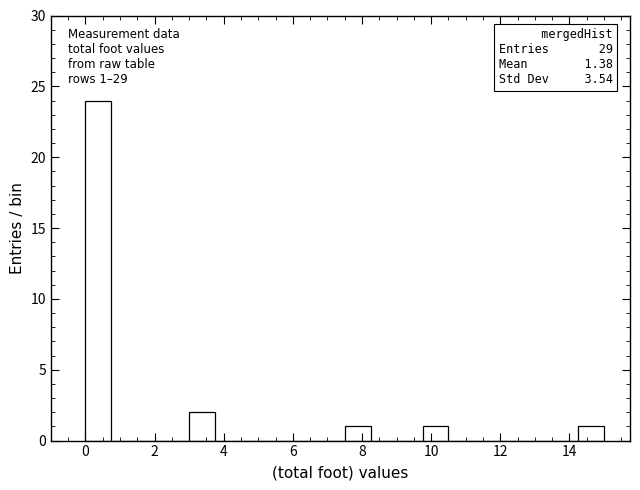

Around what value on the x-axis is the tallest bar? Give the approximate position of its centre, as read against the axis.

0.4